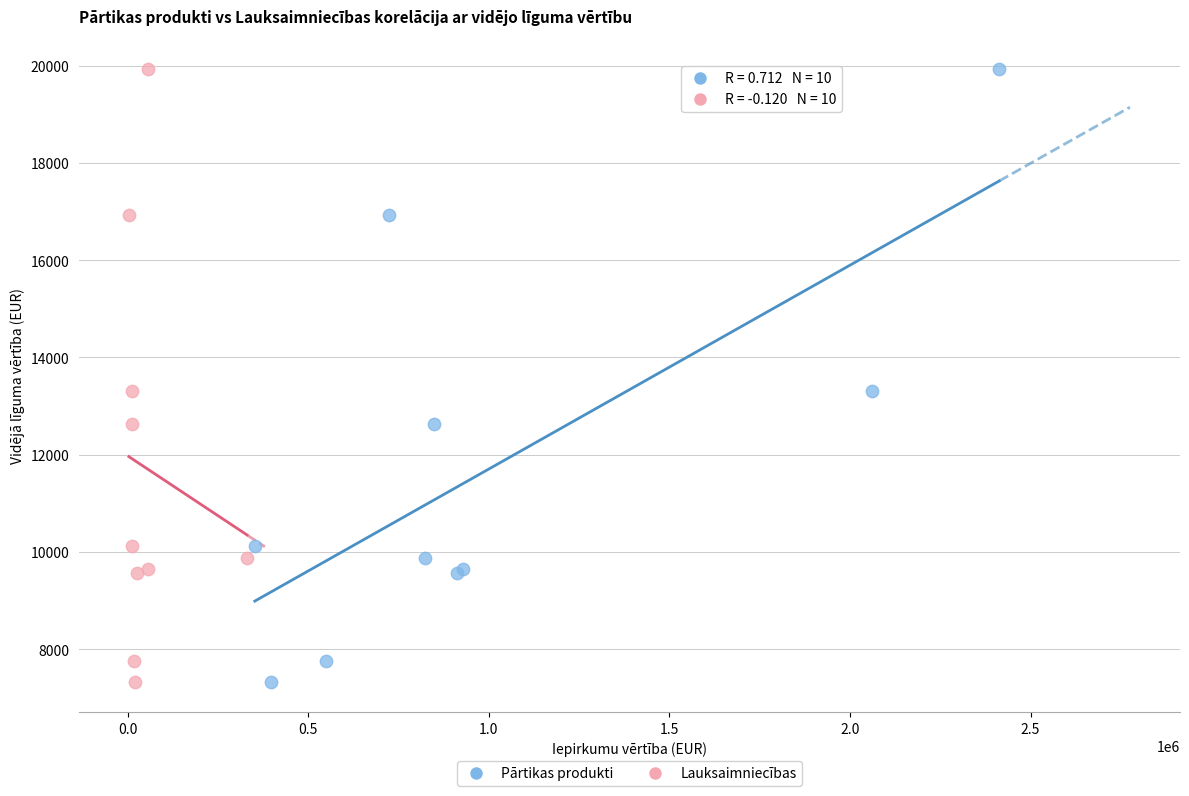

What are all the series names shown in the legend?

Pārtikas produkti, Lauksaimniecības